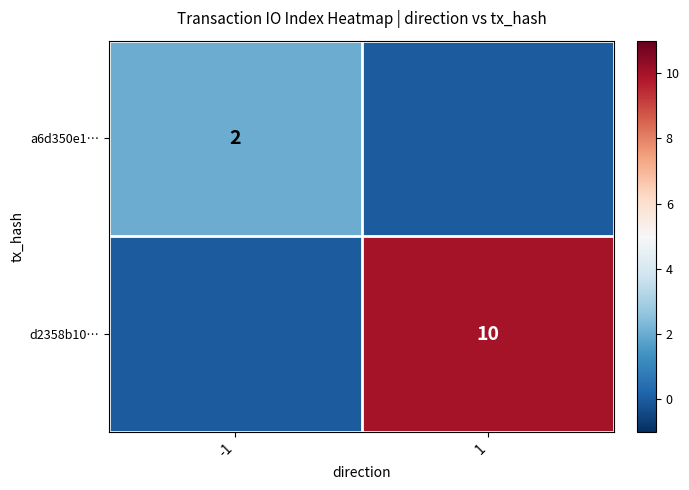

What is the difference between the highest and lowest values at -1?

2